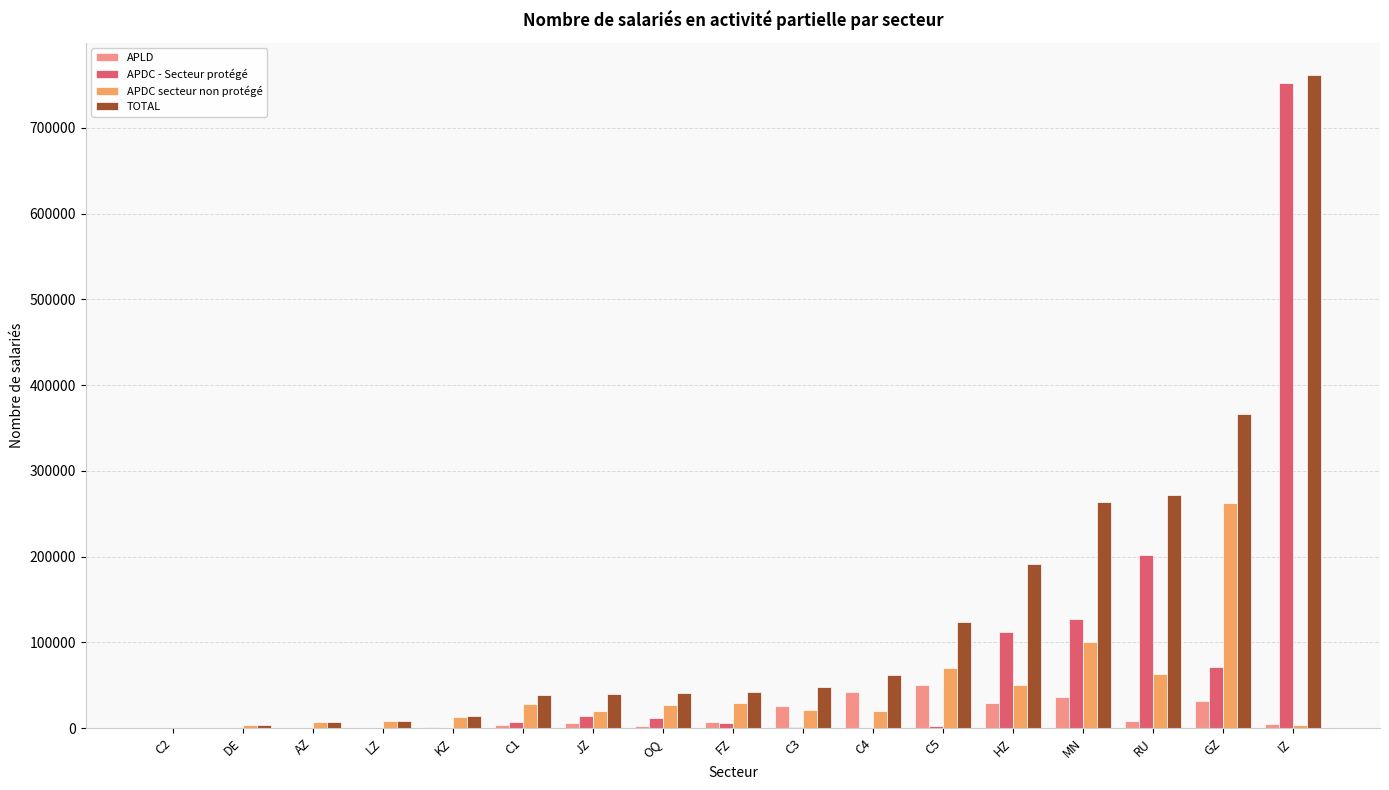

At which label does TOTAL first exceed 42098?

FZ